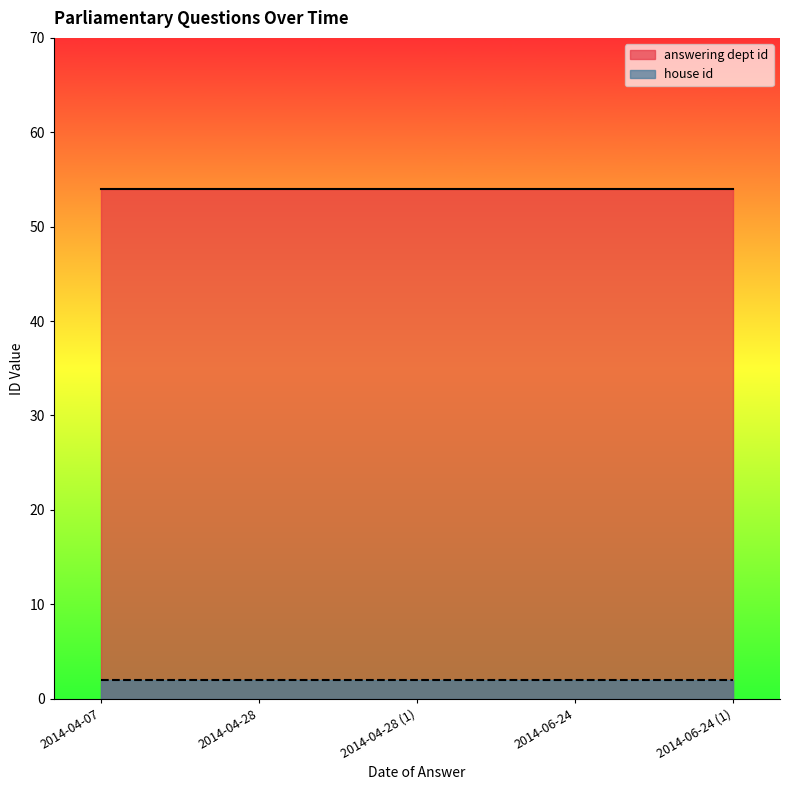

Which series has the largest range (max minus min)?

answering dept id